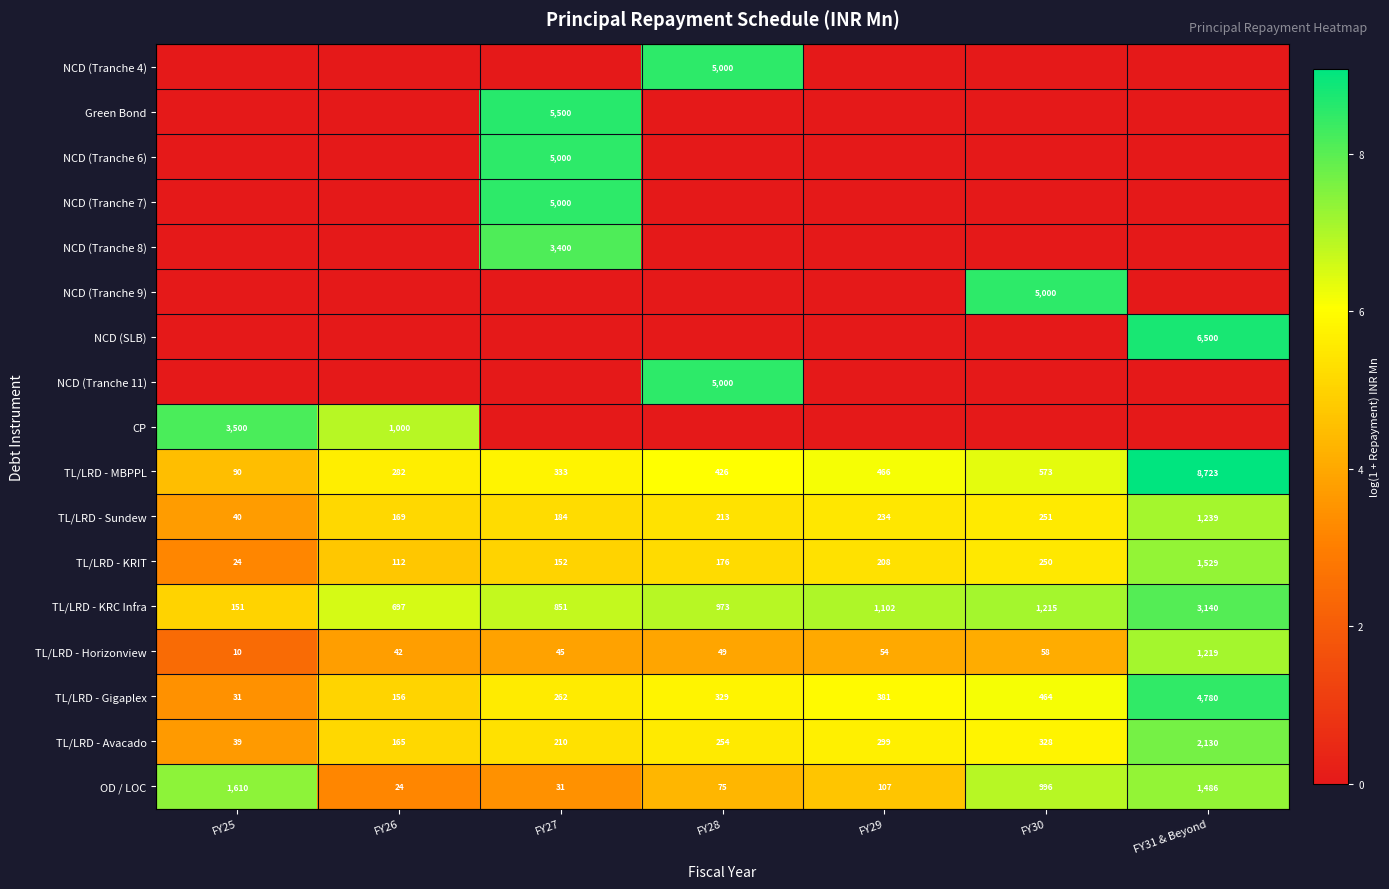

The value of TL/LRD - KRC Infra at FY28 is 973. True or false?

True